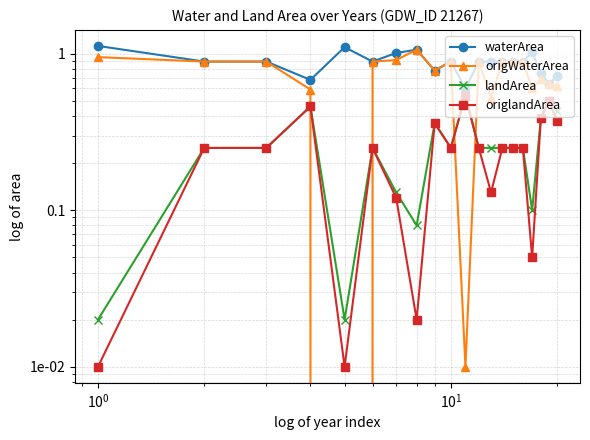

How many lines are shown in the chart?

4